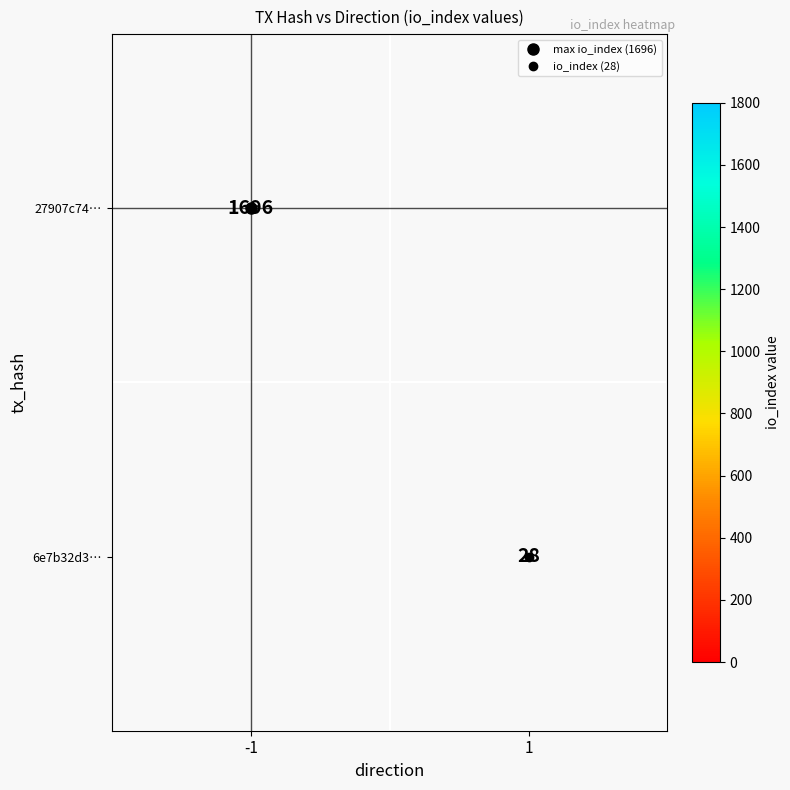

At which category does the chart reach its peak across all series?

-1